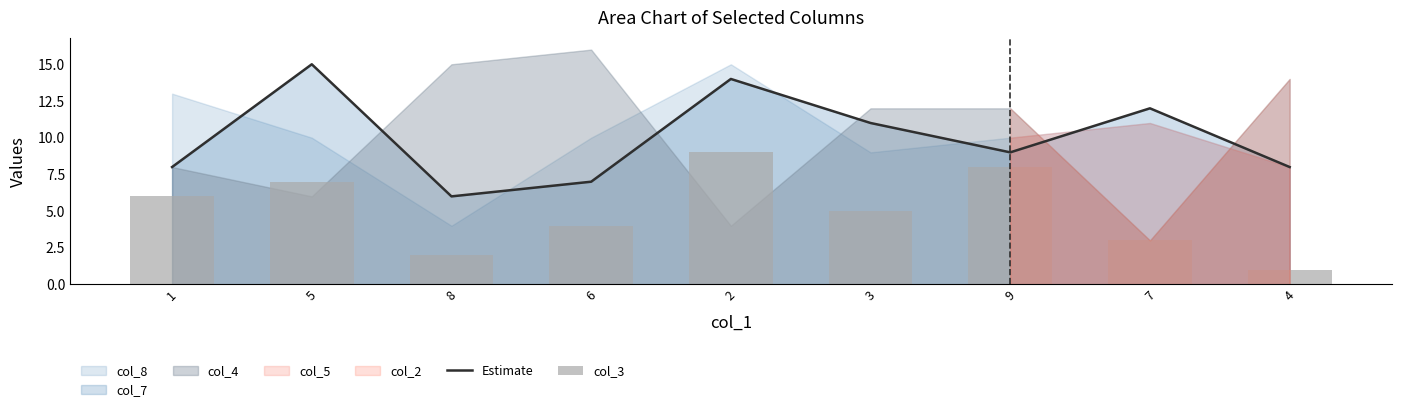

What is the label of the 2nd bar from the left?

5